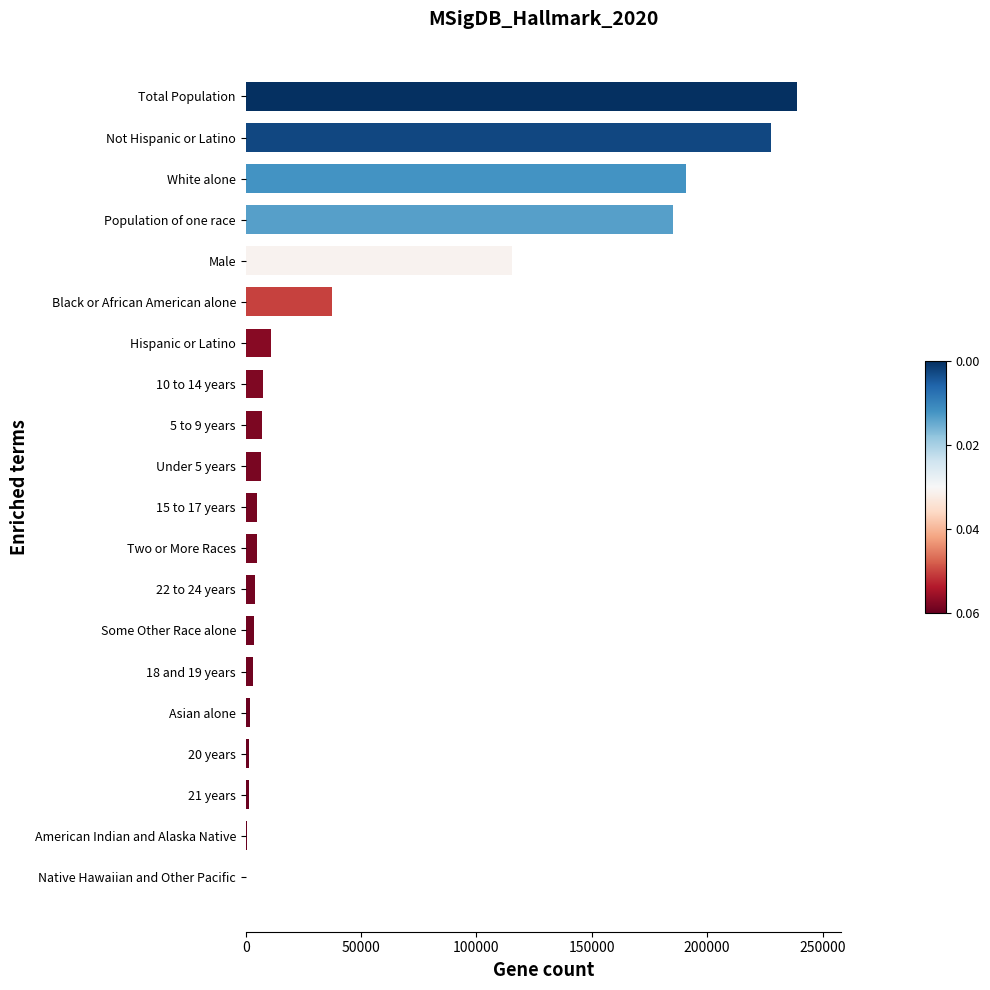

True or false: the data shows 388896 at Total Population.

False